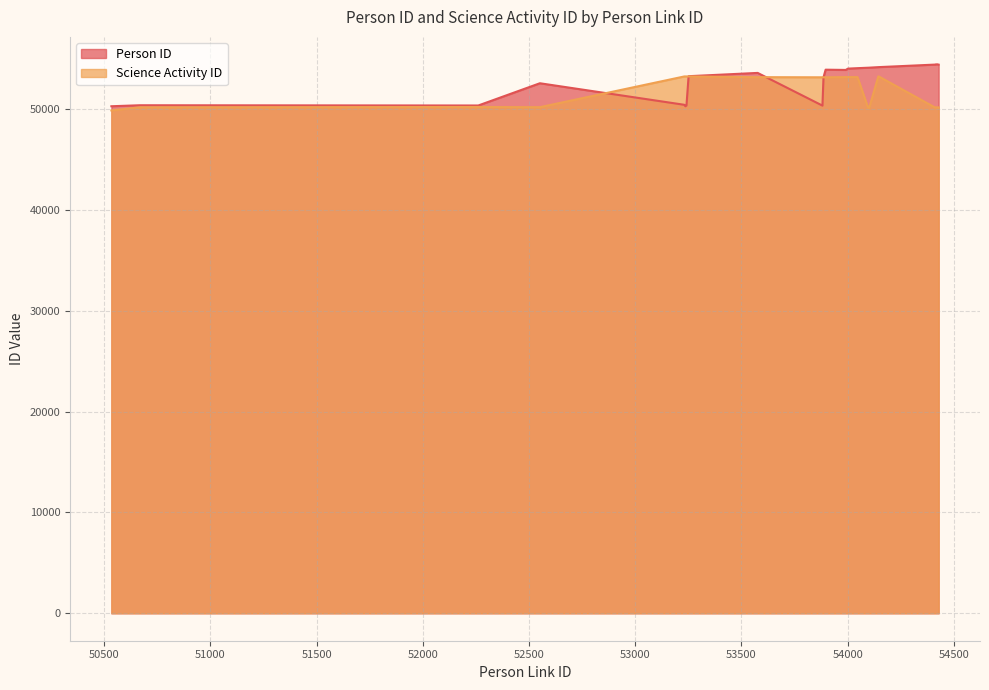

What is the approximate value of Science Activity ID at 53231?

53221